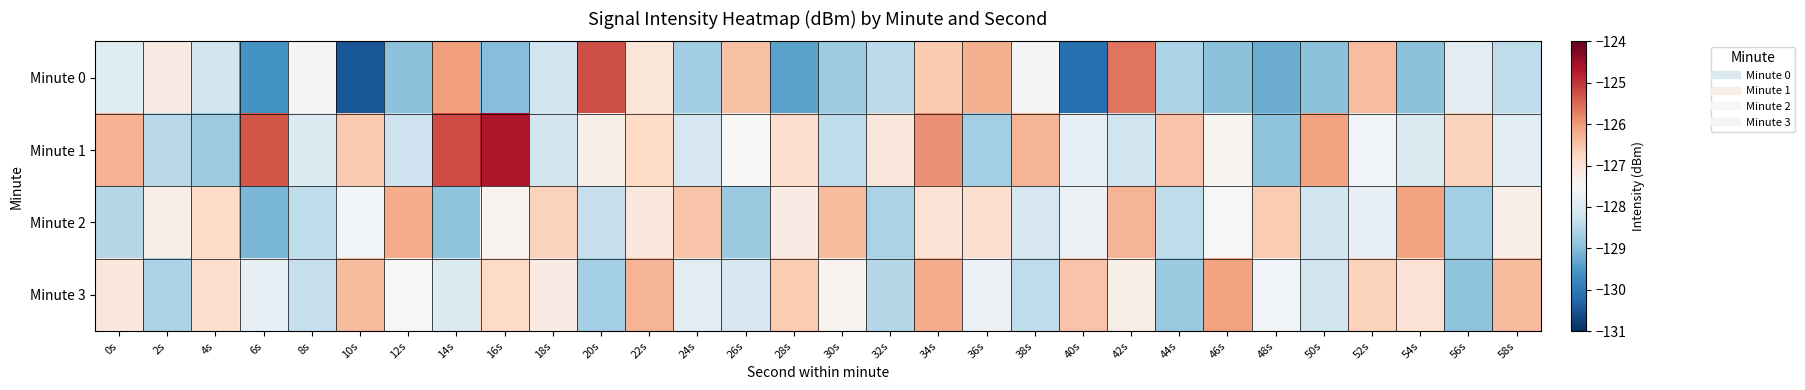

Which series changed the most between 0s and 20s?

Minute 0